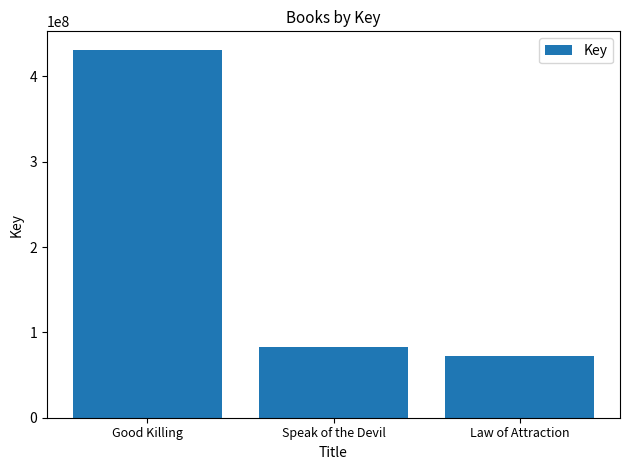

Which category has the highest value across all series?

Good Killing